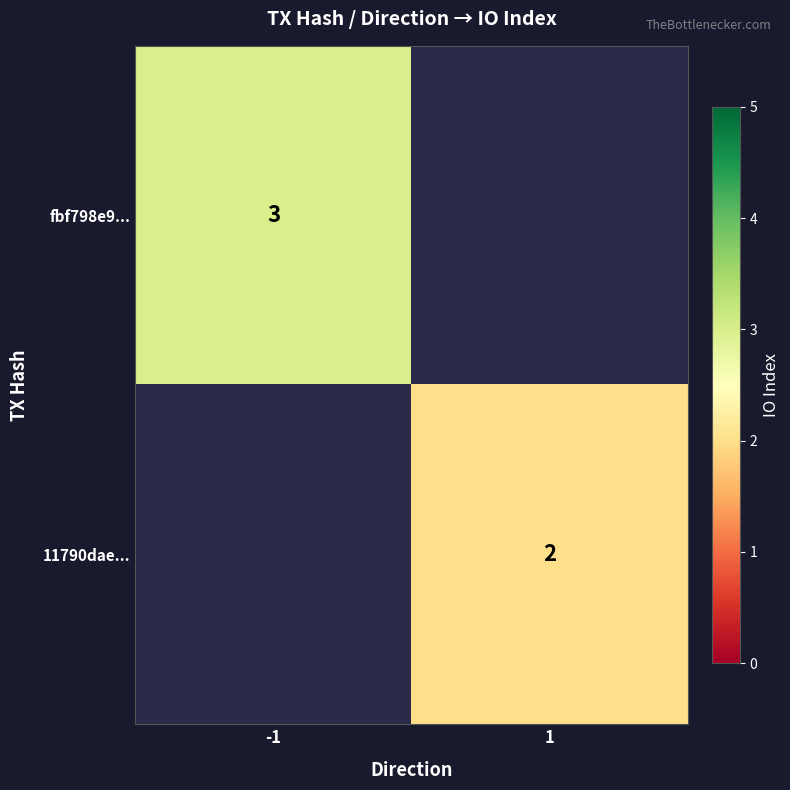

Is it true that 11790dae... equals 2 at 1?

True